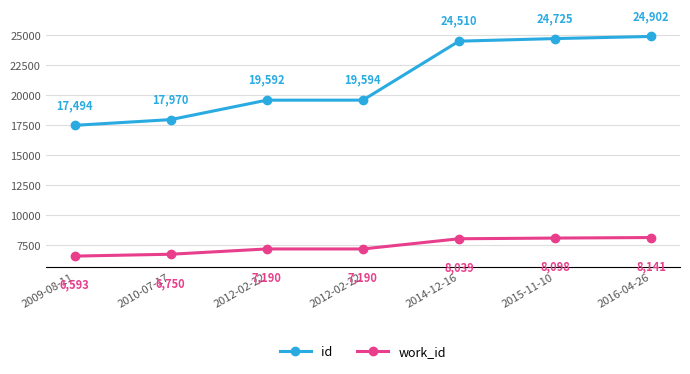

True or false: id has a value of 24510 at 2014-12-16.

True